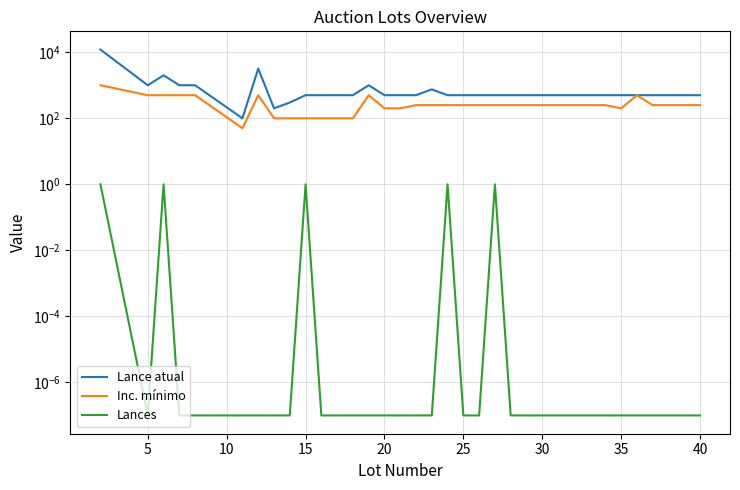

Reading left to right, transcribe all the data shown in this chart.

Lance atual: 12000.0	1000.0	2000.0	1000.0	1000.0	100.0	3200.0	200.0	300.0	500.0	500.0	500.0	500.0	1000.0	500.0	500.0	500.0	750.0	500.0	500.0	500.0	500.0	500.0	500.0	500.0	500.0	500.0	500.0	500.0	500.0	500.0	500.0	500.0	500.0	500.0
Inc. mínimo: 1000.0	500.0	500.0	500.0	500.0	50.0	500.0	100.0	100.0	100.0	100.0	100.0	100.0	500.0	200.0	200.0	250.0	250.0	250.0	250.0	250.0	250.0	250.0	250.0	250.0	250.0	250.0	250.0	250.0	200.0	500.0	250.0	250.0	250.0	250.0
Lances: 1.0	0.0	1.0	0.0	0.0	0.0	0.0	0.0	0.0	1.0	0.0	0.0	0.0	0.0	0.0	0.0	0.0	0.0	1.0	0.0	0.0	1.0	0.0	0.0	0.0	0.0	0.0	0.0	0.0	0.0	0.0	0.0	0.0	0.0	0.0